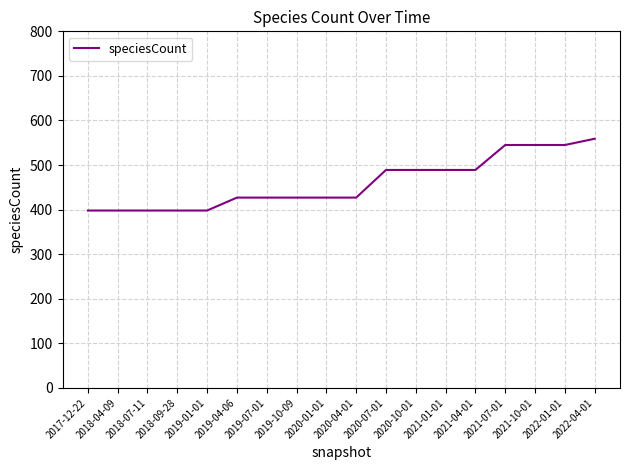

True or false: the data shows 545 at 2022-01-01.

True